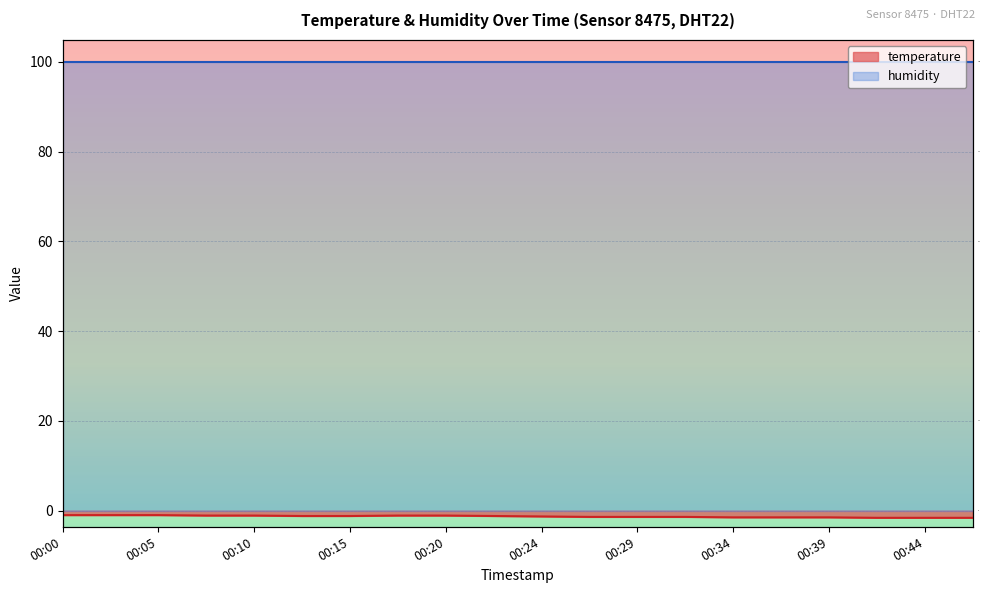

Rank the categories by value from highest to lowest.

2023-03-01T00:00, 2023-03-01T00:03, 2023-03-01T00:05, 2023-03-01T00:07, 2023-03-01T00:10, 2023-03-01T00:17, 2023-03-01T00:20, 2023-03-01T00:12, 2023-03-01T00:15, 2023-03-01T00:22, 2023-03-01T00:24, 2023-03-01T00:27, 2023-03-01T00:29, 2023-03-01T00:32, 2023-03-01T00:34, 2023-03-01T00:37, 2023-03-01T00:39, 2023-03-01T00:41, 2023-03-01T00:44, 2023-03-01T00:46